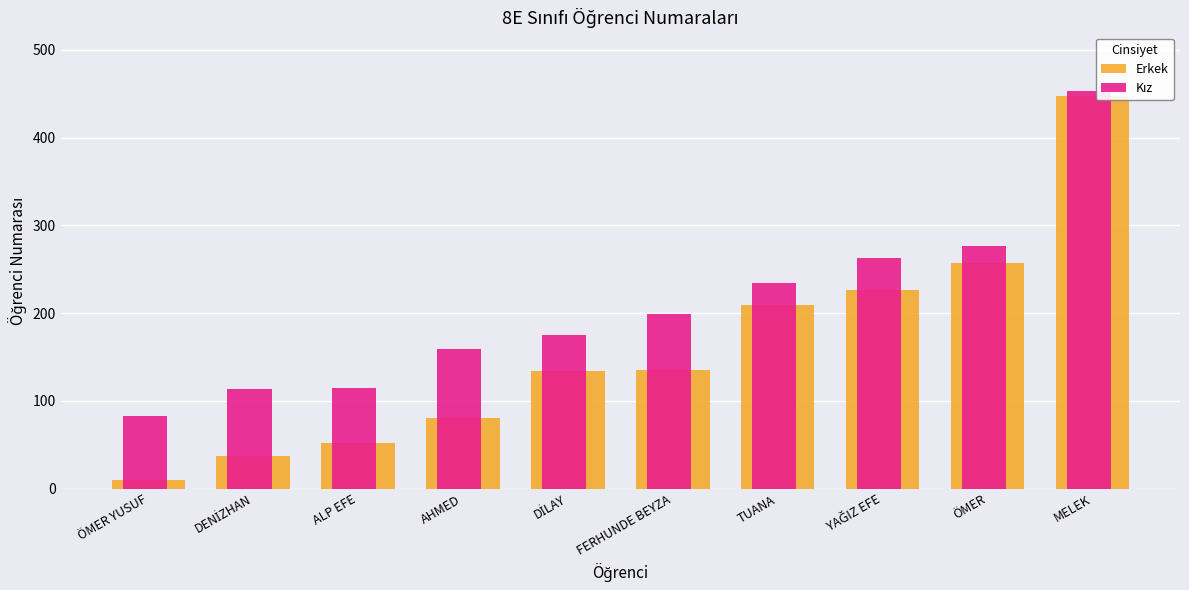

At how many categories does at least one series exceed 142?

7